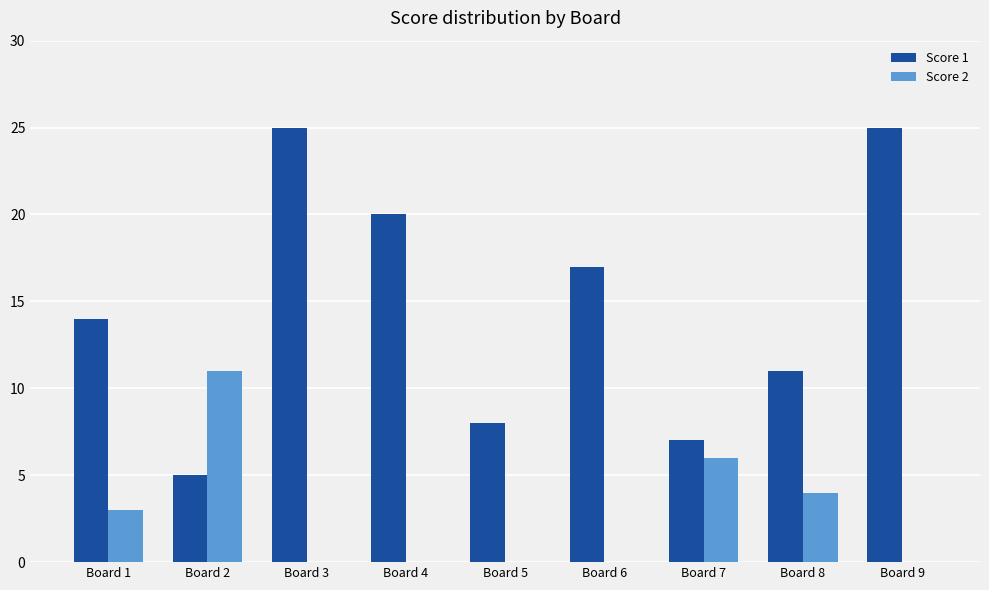

Which series has the widest spread of values?

Score 1